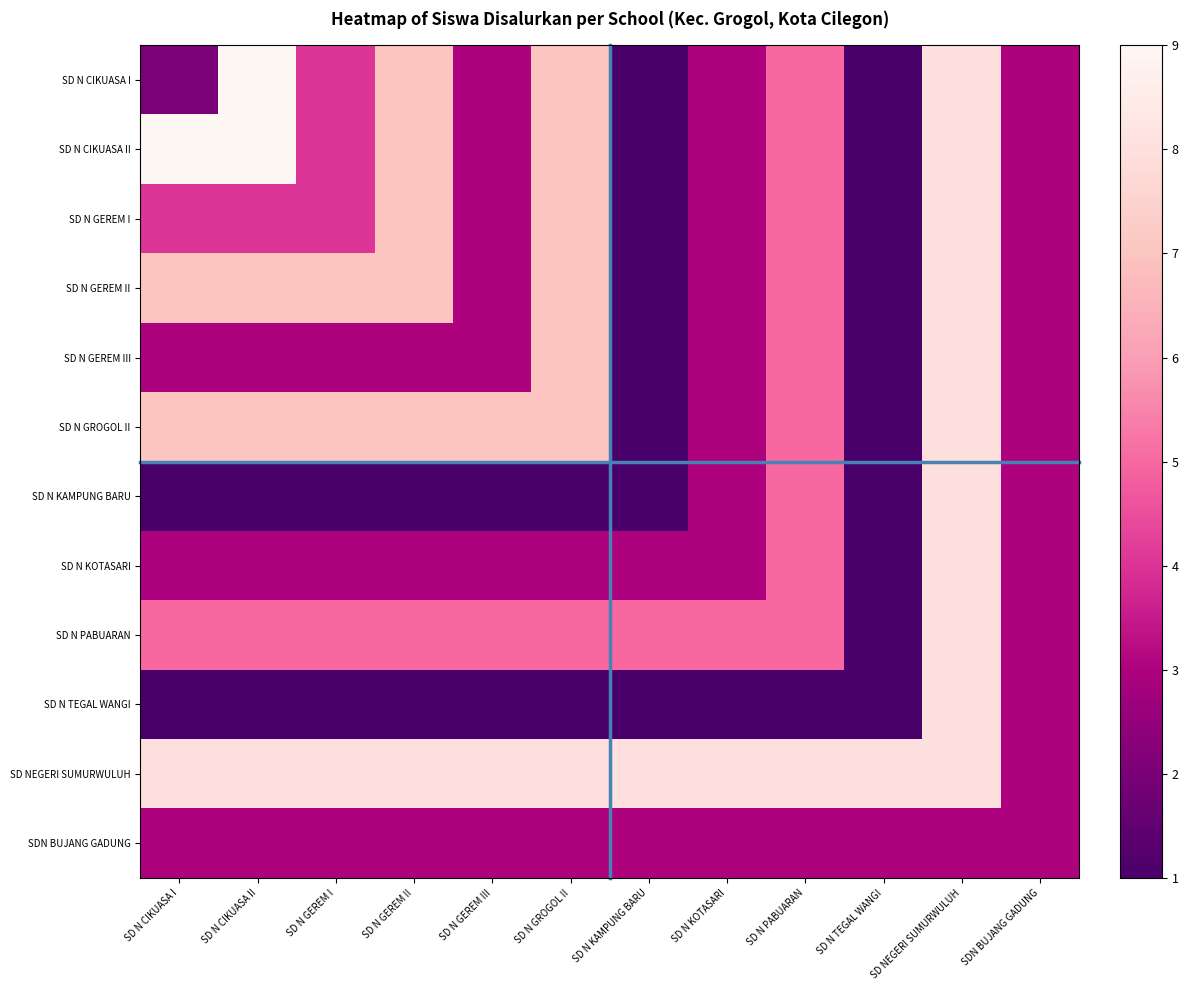

What is the difference between the highest and lowest values at SD N KAMPUNG BARU?

7